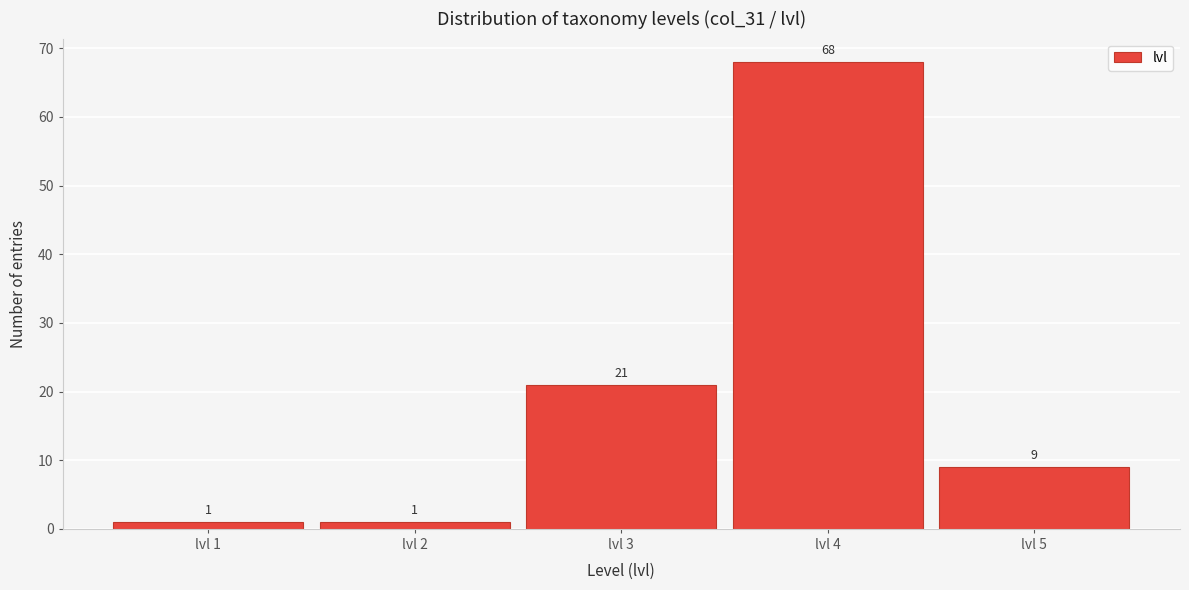

Which range on the x-axis has the tallest bar?

3.5 to 4.5